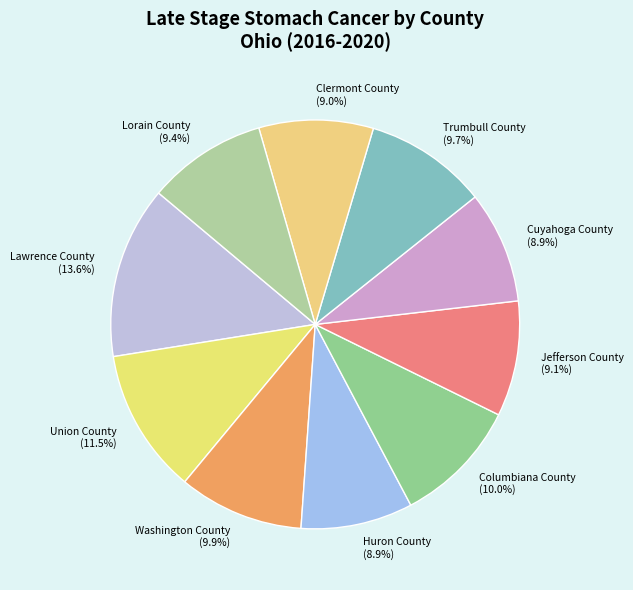

The Clermont County slice represents 9% of the pie. True or false?

True